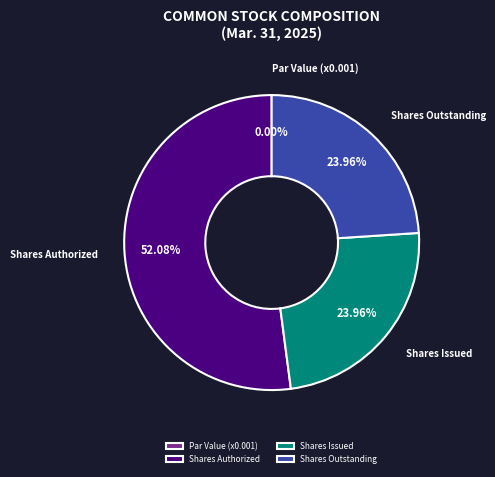

What percentage is the Common stock, shares issued slice, to the nearest percent?

24%